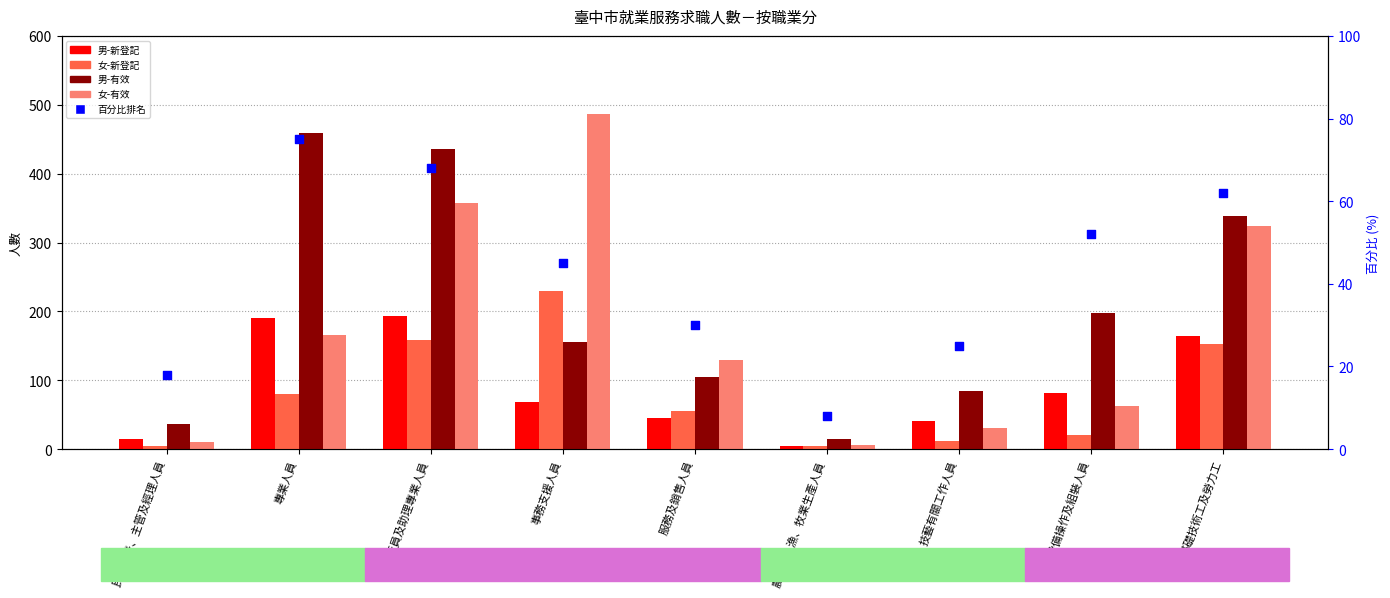

Which series has the largest total across all categories?

男-有效